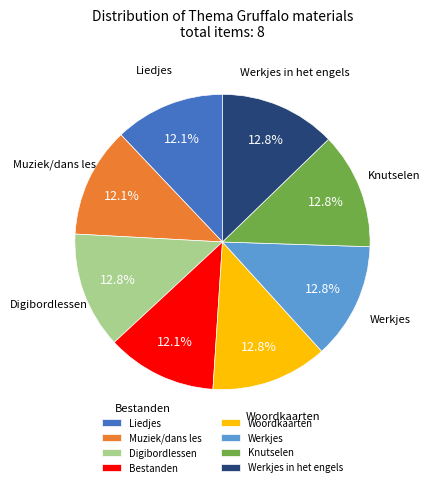

Approximately how many times larger is the value at Werkjes in het engels compared to Werkjes?

1.0